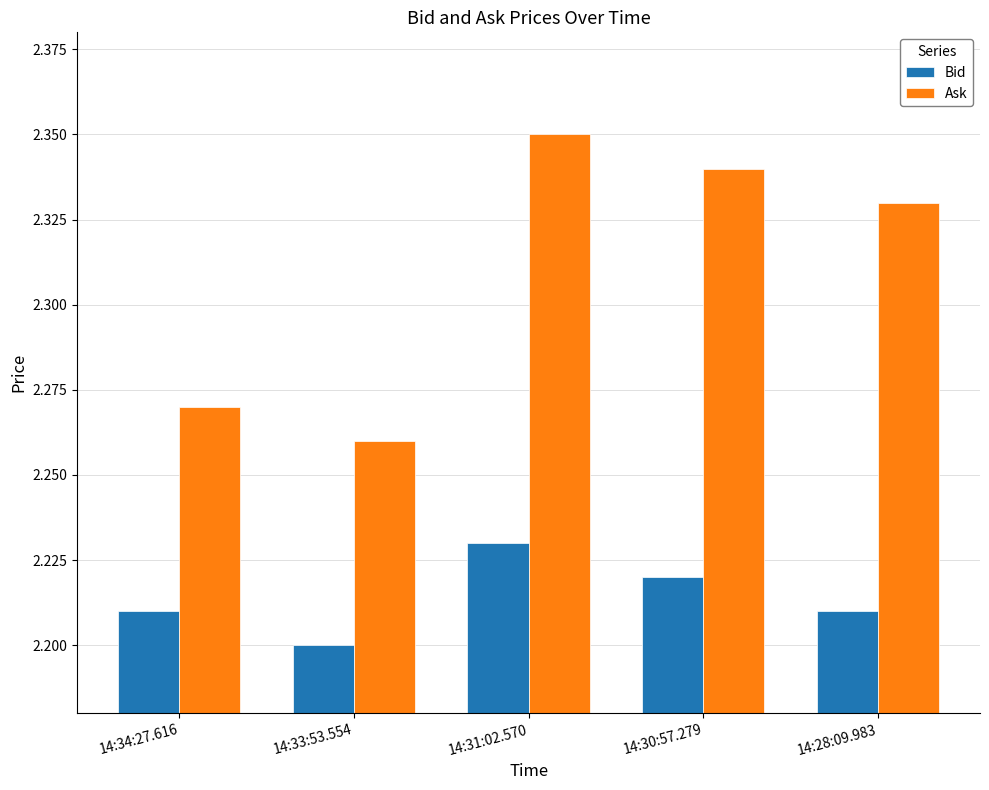

The Bid series shows 2.2 at 14:34:27.616. True or false?

True